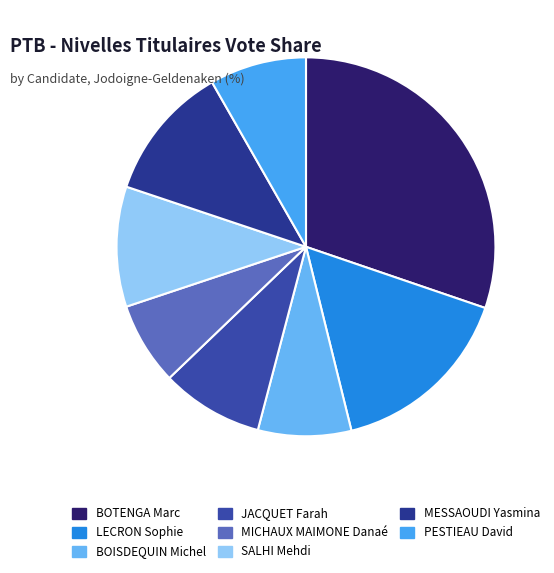

How many slices are in this pie chart?

8